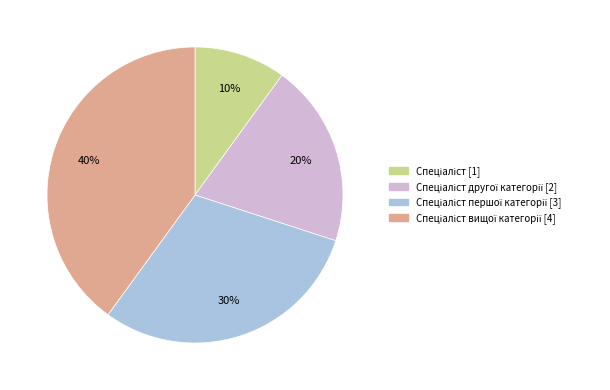

Does any single category account for the majority?

No